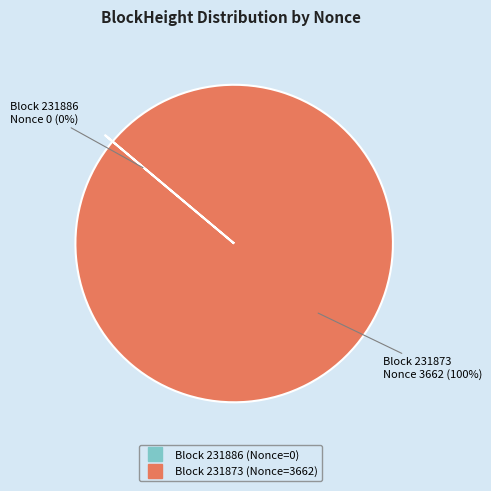

To the nearest percent, what is the average slice percentage?

50%